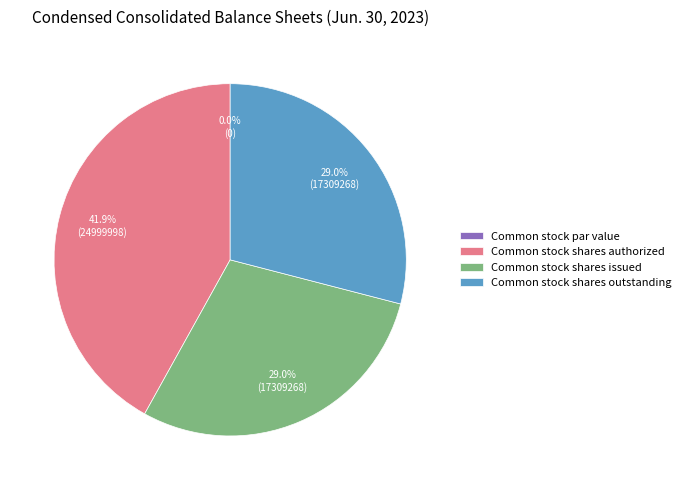

Which slice is the smallest?

Common stock par value